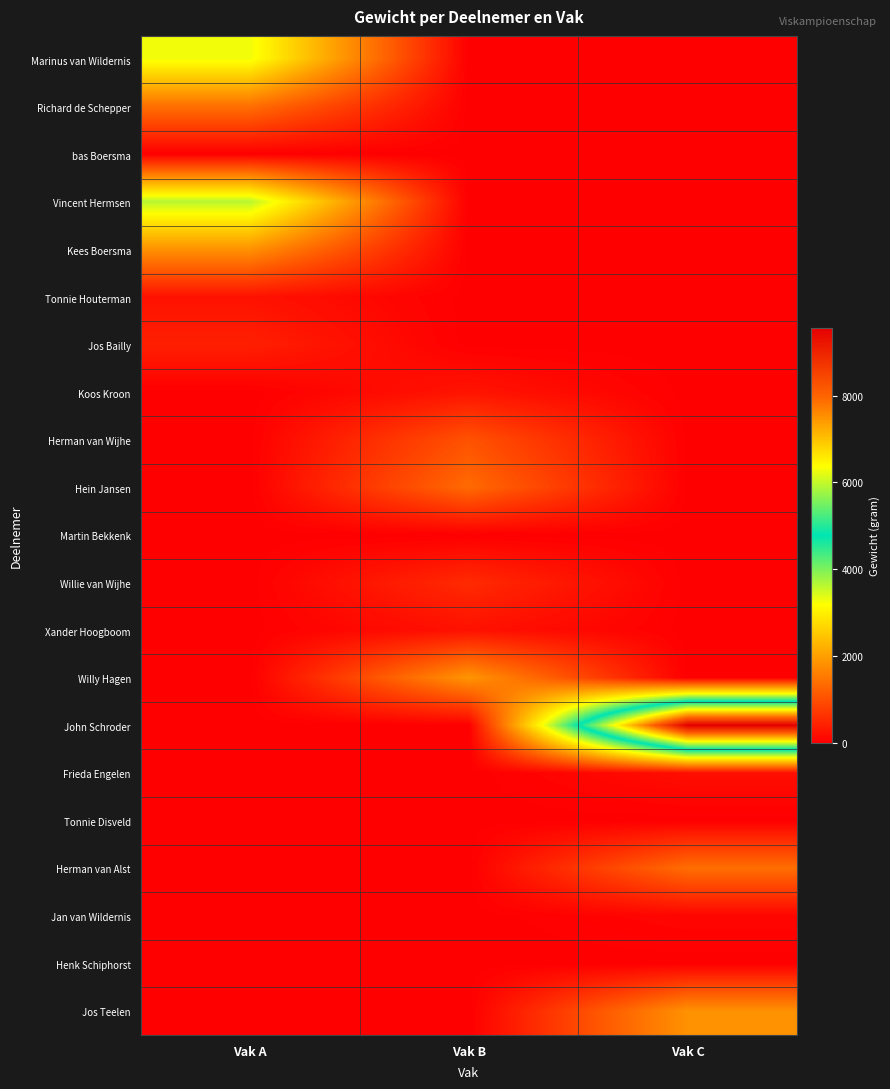

At which category is the sum across all series the highest?

Vak C